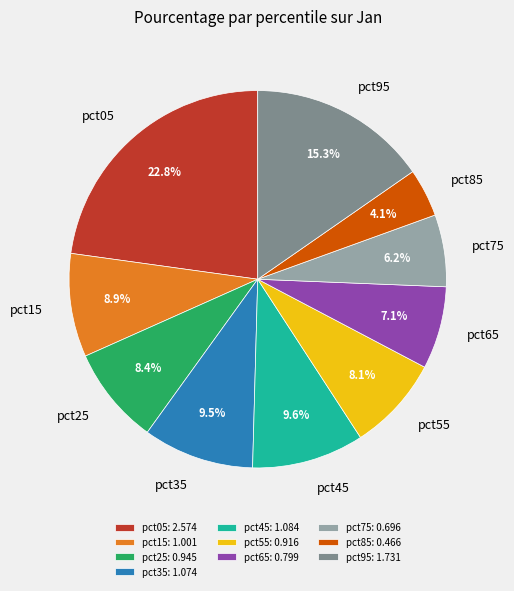

Is pct65 the majority of the pie?

No